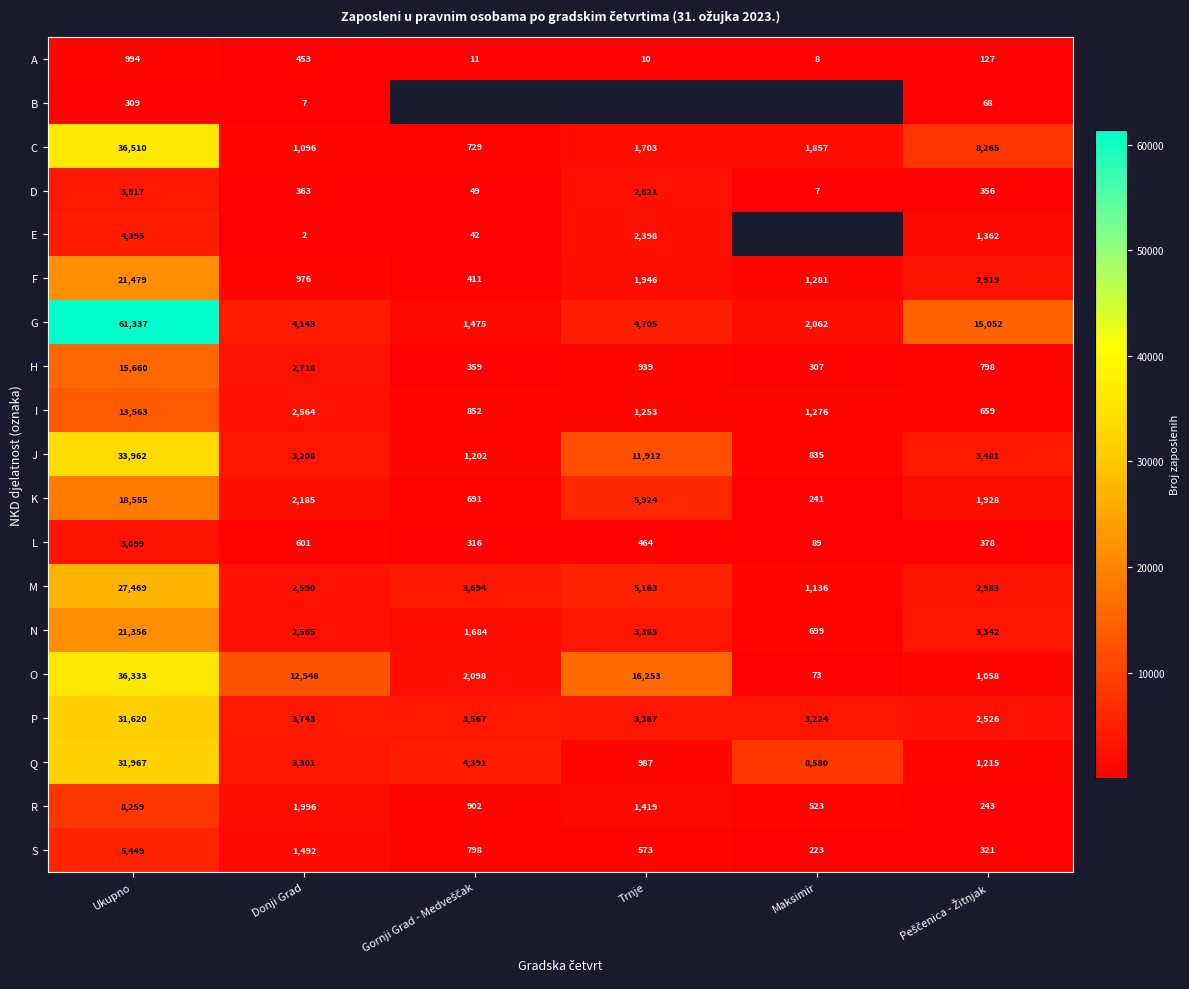

At which label does K first exceed 2185?

Ukupno